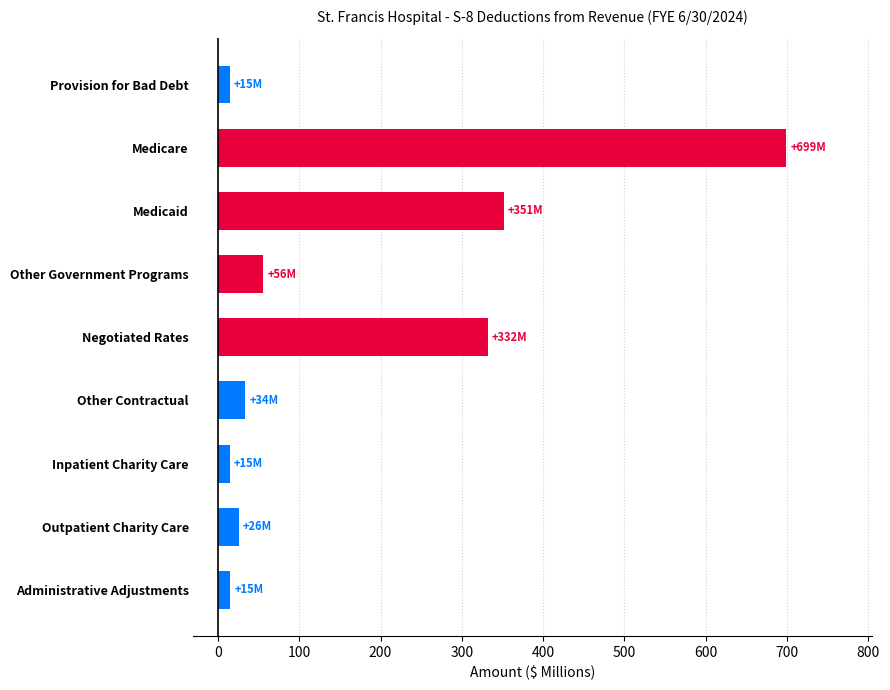

Which category has the highest value across all series?

Medicare